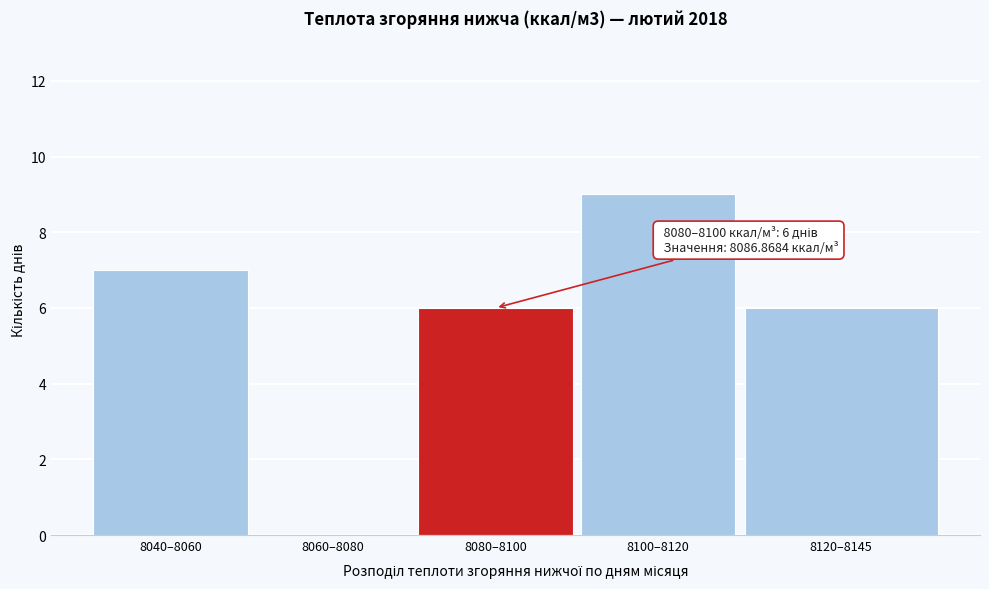

Reading right to left, what are all the values shown in this chart?

8120–8145=6	8100–8120=9	8080–8100=6	8060–8080=0	8040–8060=7